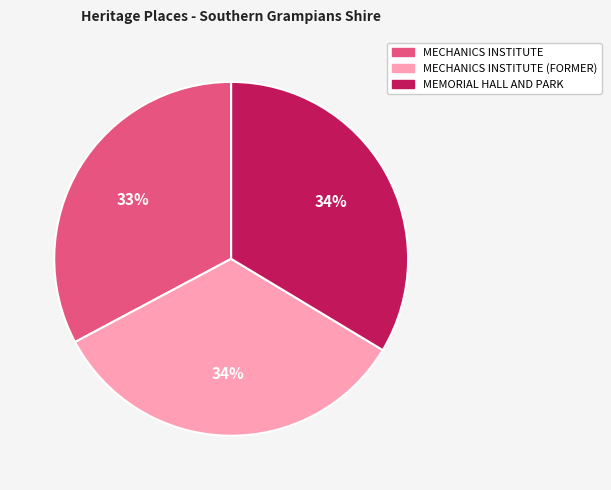

How many slices are in this pie chart?

3